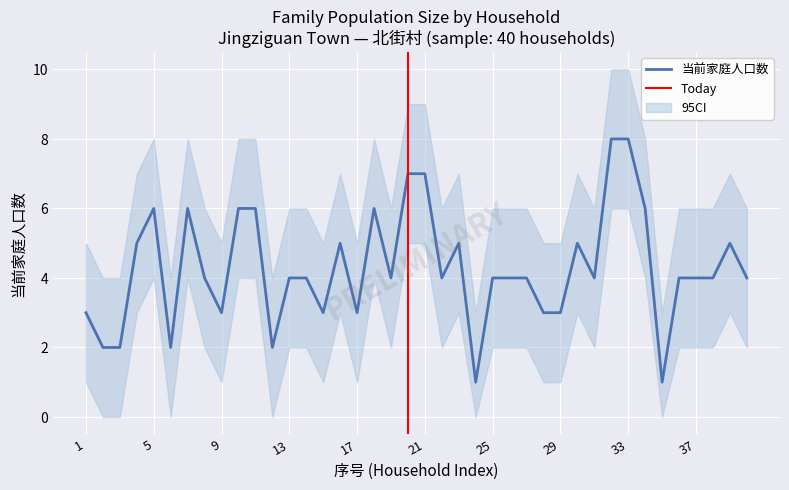

Read the value at 20.

7